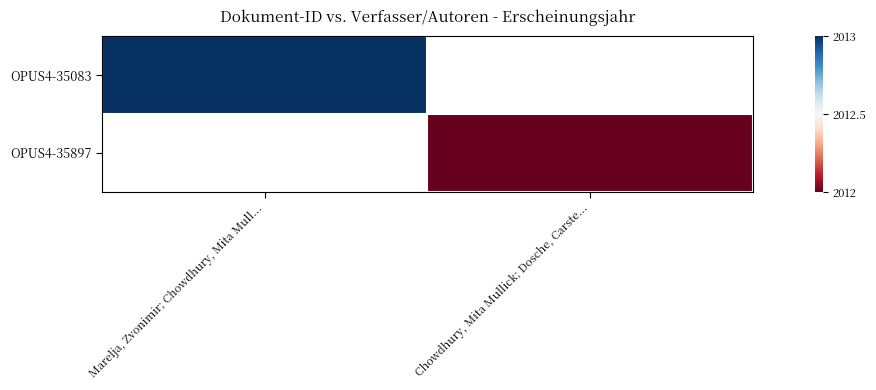

The OPUS4-35897 series shows 3520.0 at Chowdhury, Mita Mullick; Dosche, Carste.... True or false?

False